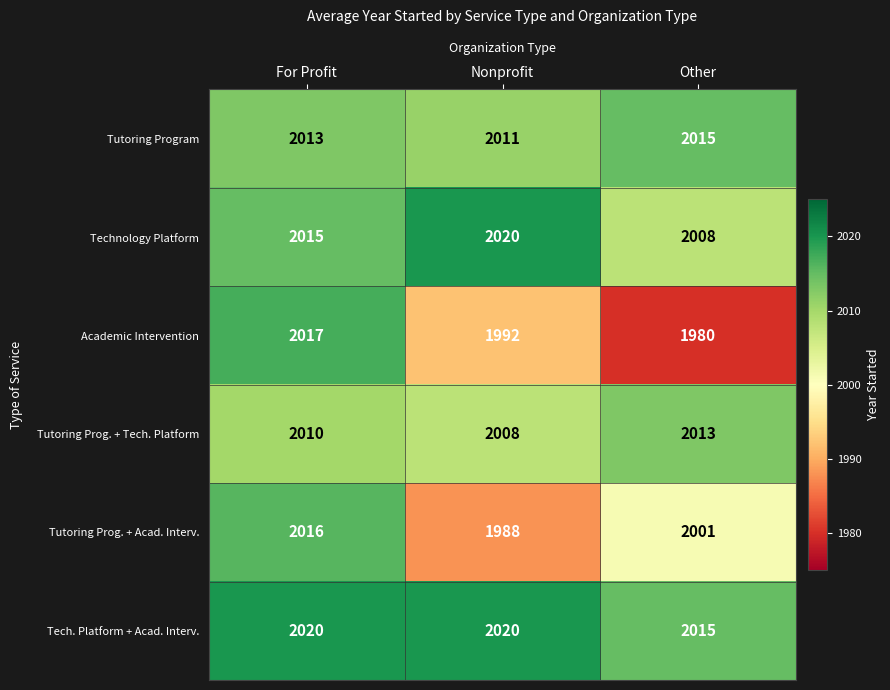

What is the sum of all Tutoring Prog. + Tech. Platform values?

6031